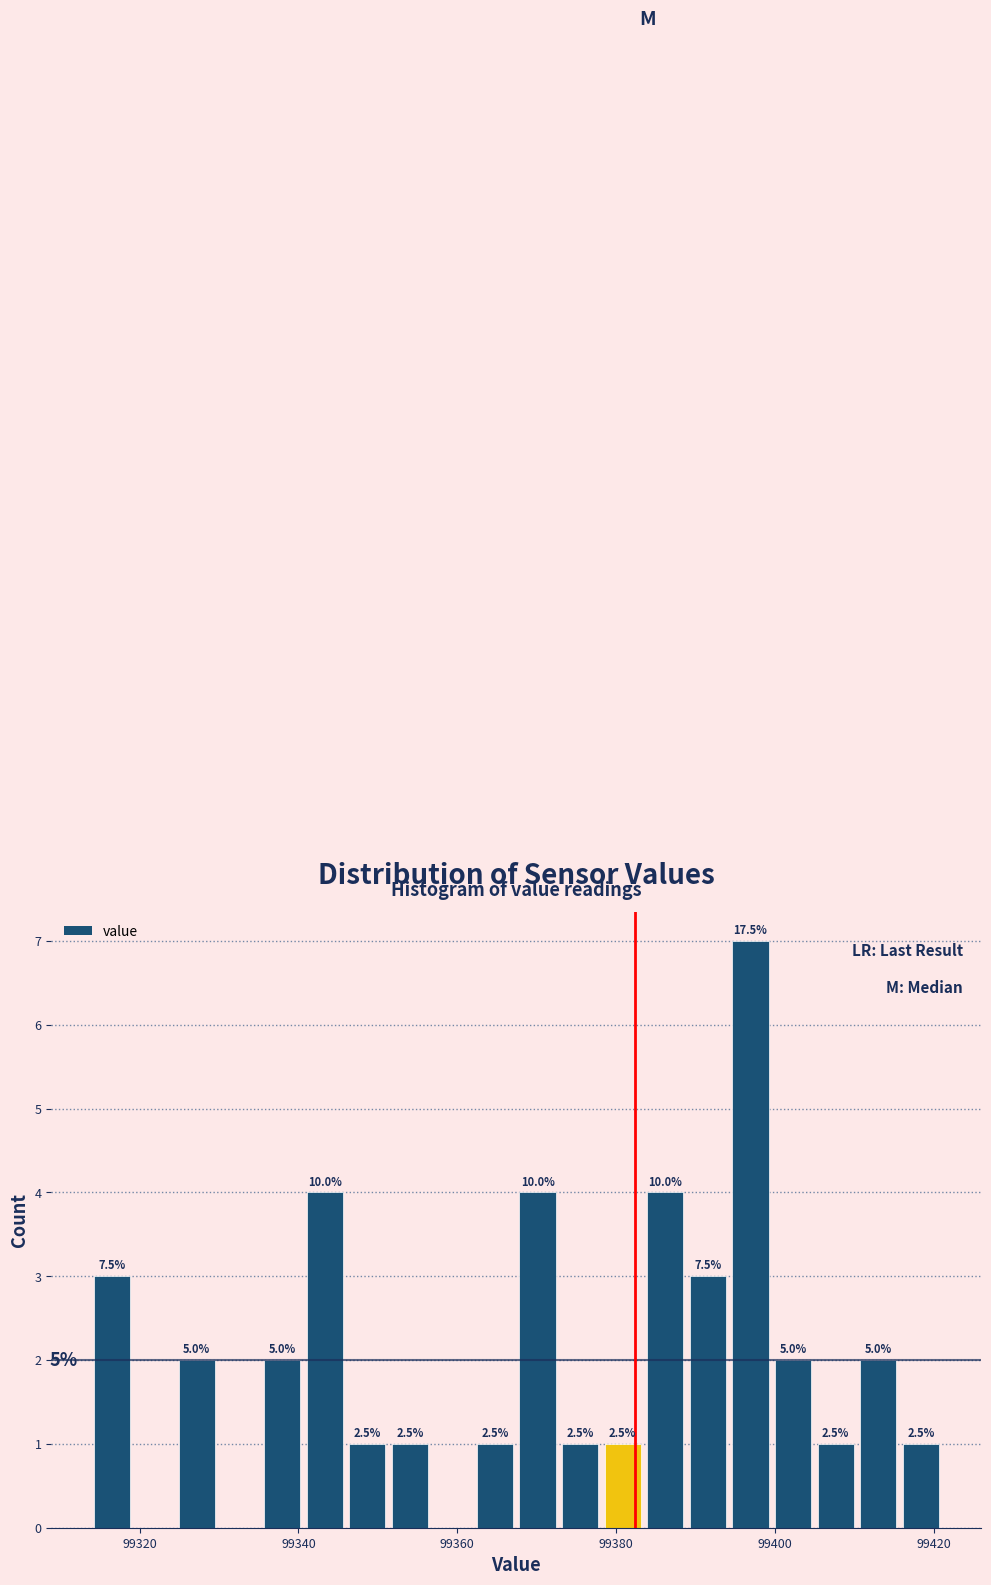

Read against the x-axis, roughly where is the centre of the tallest bar?

99396